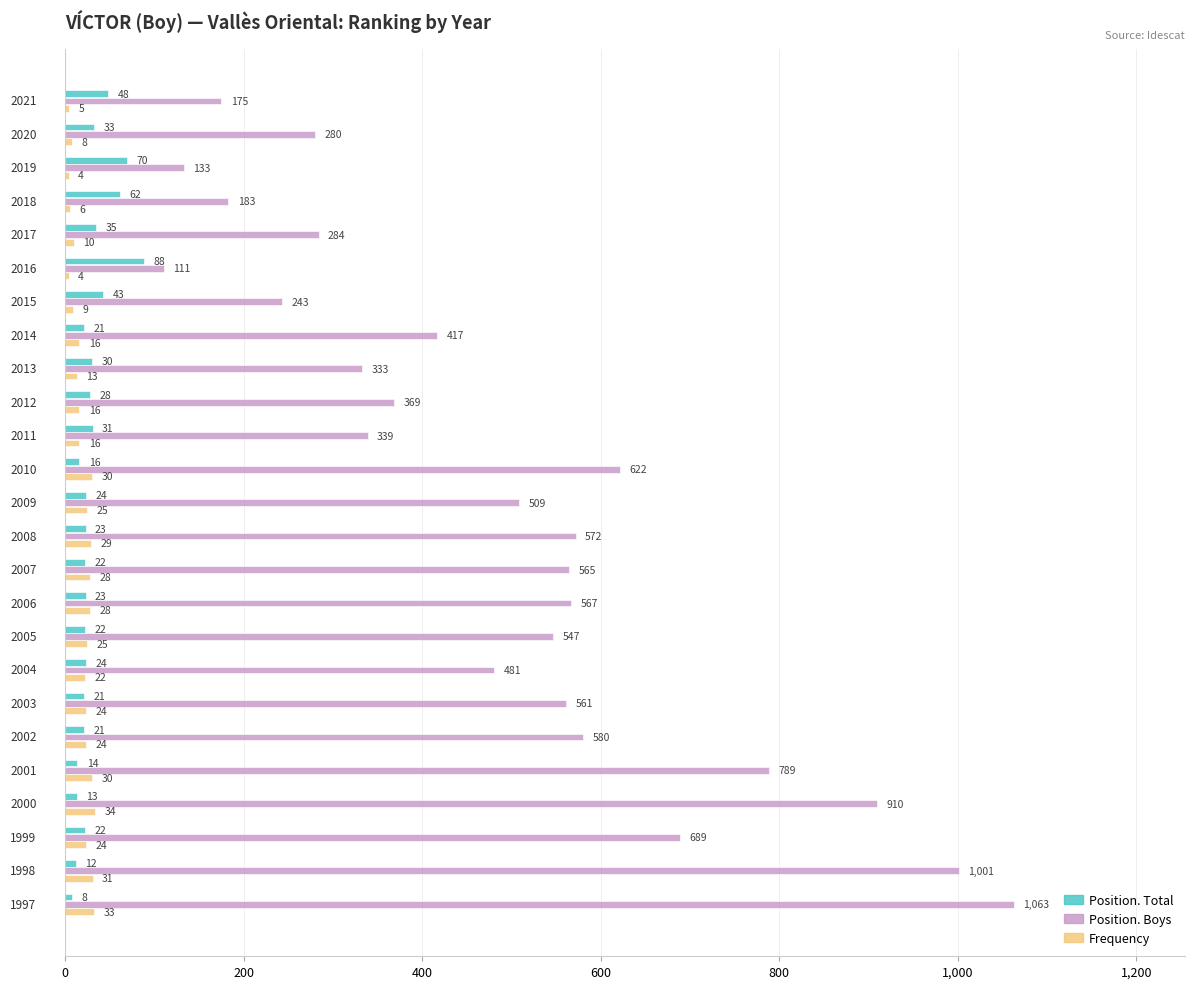

Rank the series by their maximum value, from highest to lowest.

Position. Boys, Position. Total, Frequency